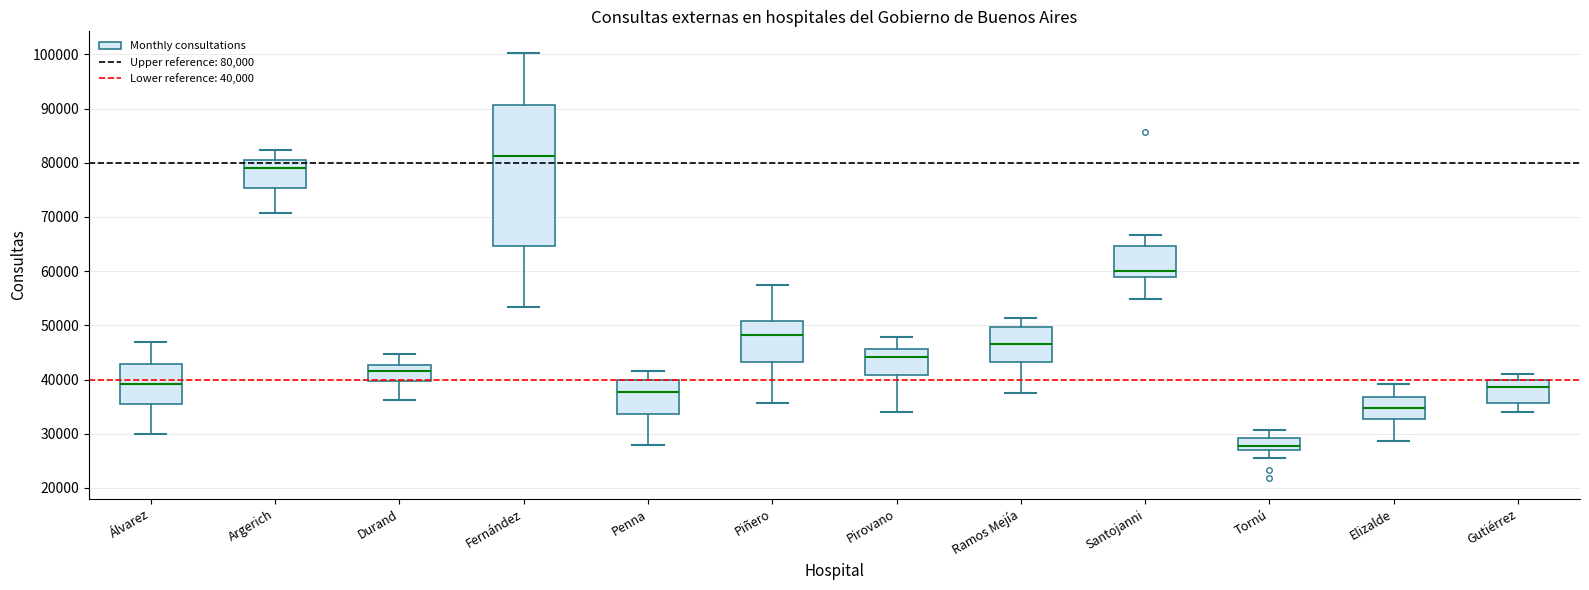

Where is the upper edge of the box for Tornú on the y-axis? The values are not printed on the chart, so give them approximately, as read against the axis.

29000